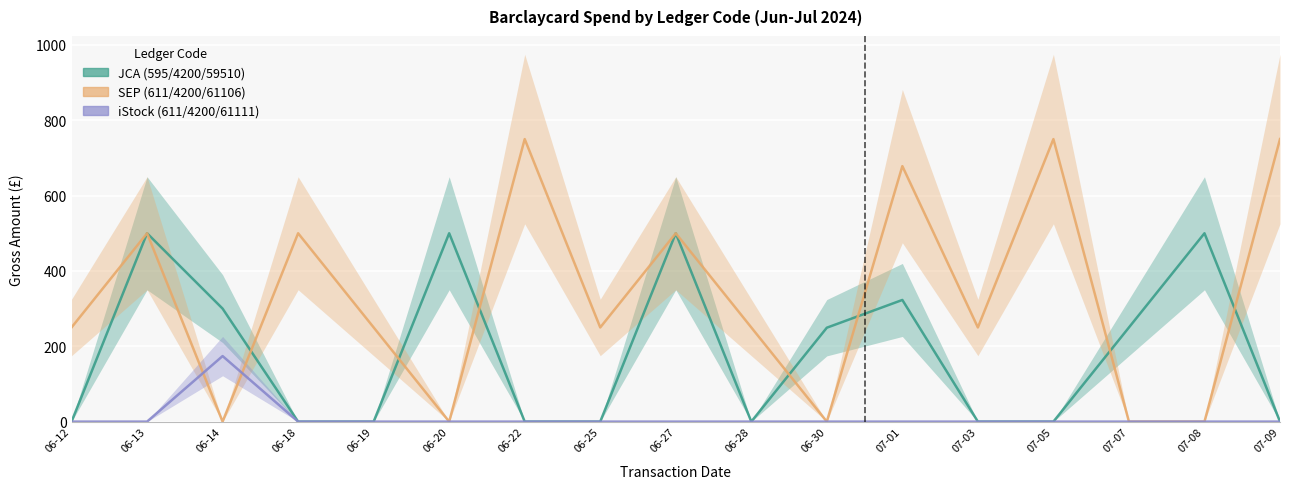

Rank the series by their average value, from lowest to highest.

iStock (611/4200/61111), JCA (595/4200/59510), SEP (611/4200/61106)